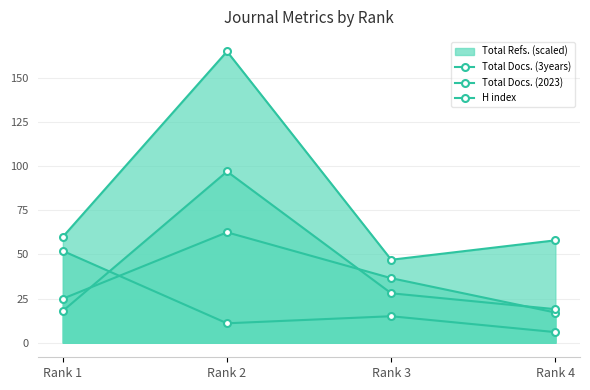

Where is the first local minimum for Total Docs. (3years)?

Rank 3